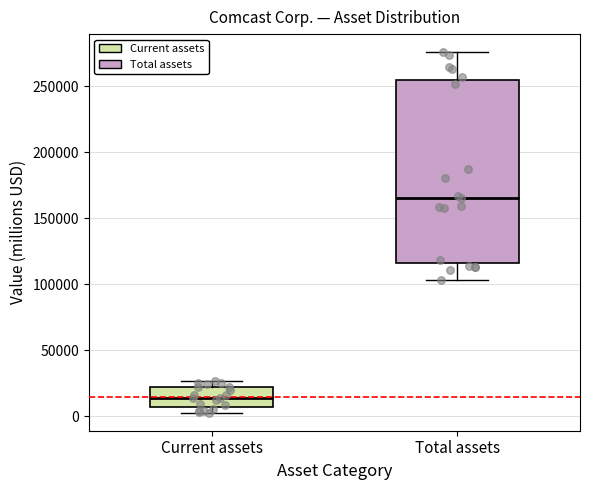

Which box has the lowest median line?

Current assets